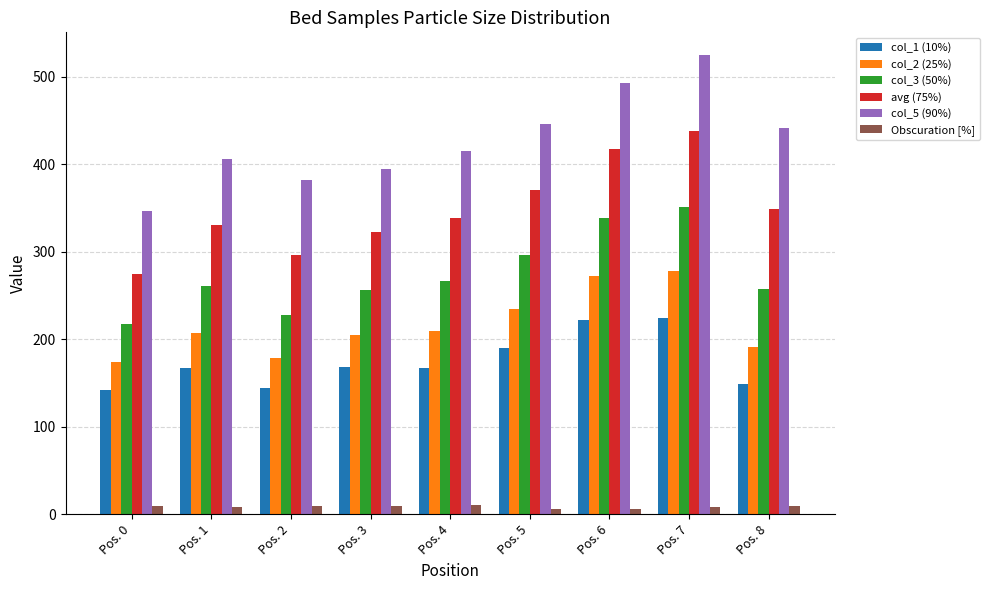

What is the minimum value for col_1 (10%)?

141.4